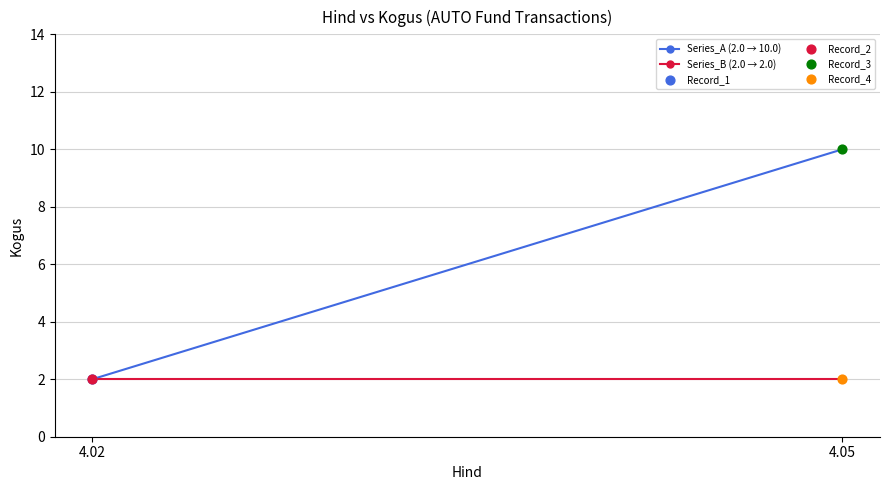

Which series contains the highest Y value?

Series_A (2.0 → 10.0)